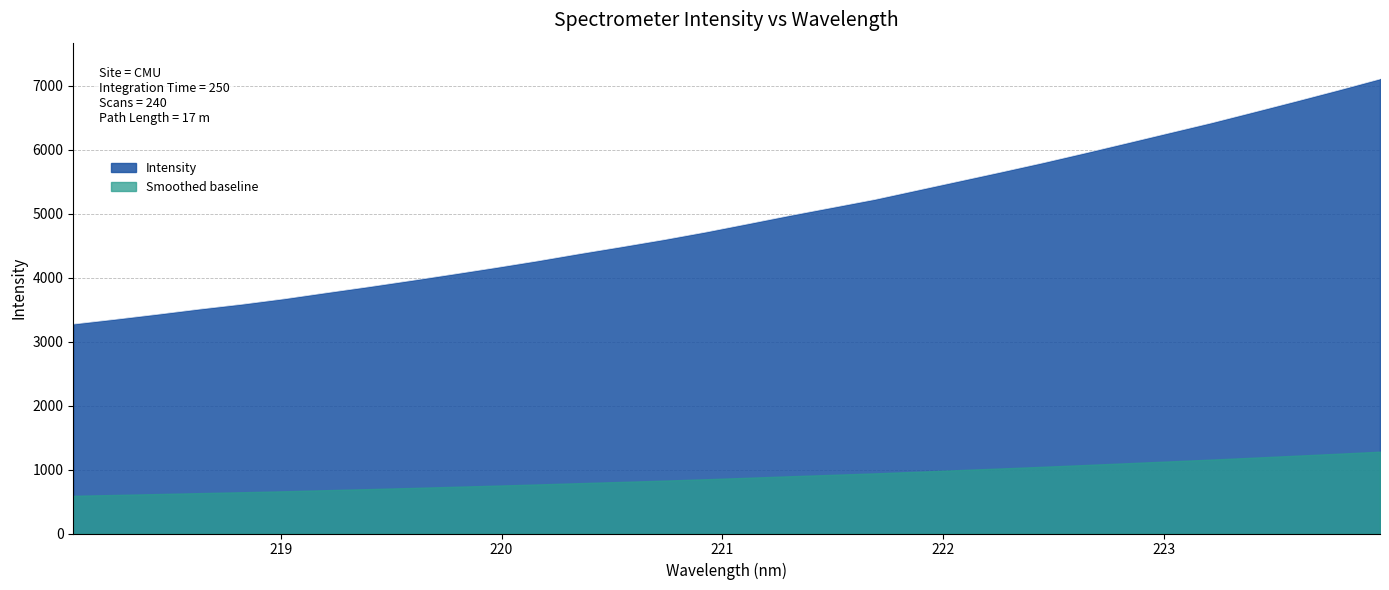

Which label corresponds to the smallest value in the chart?

218.0596